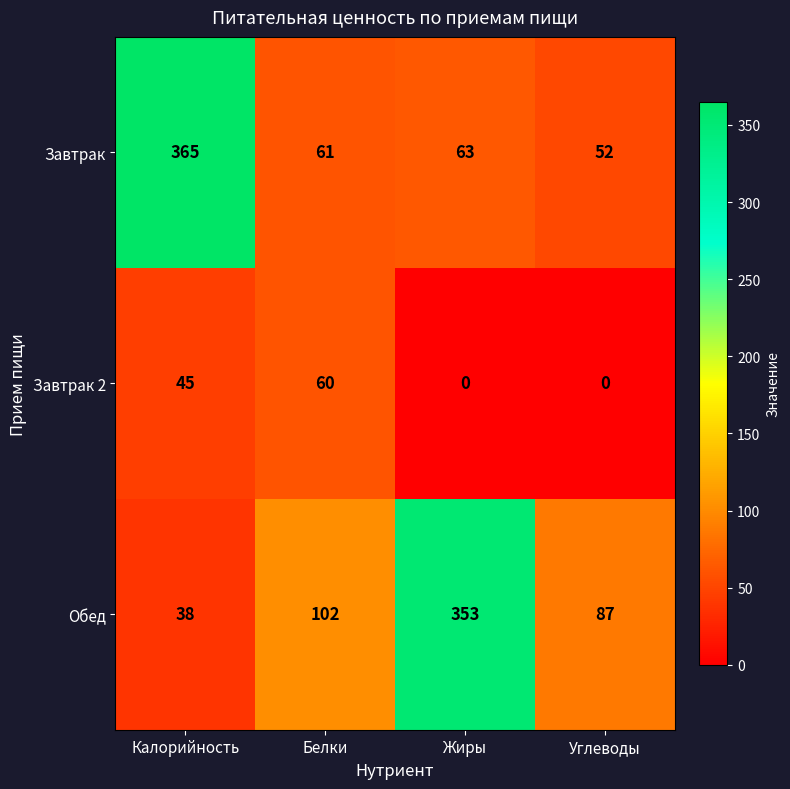

At which label is Обед closest to 195?

Белки